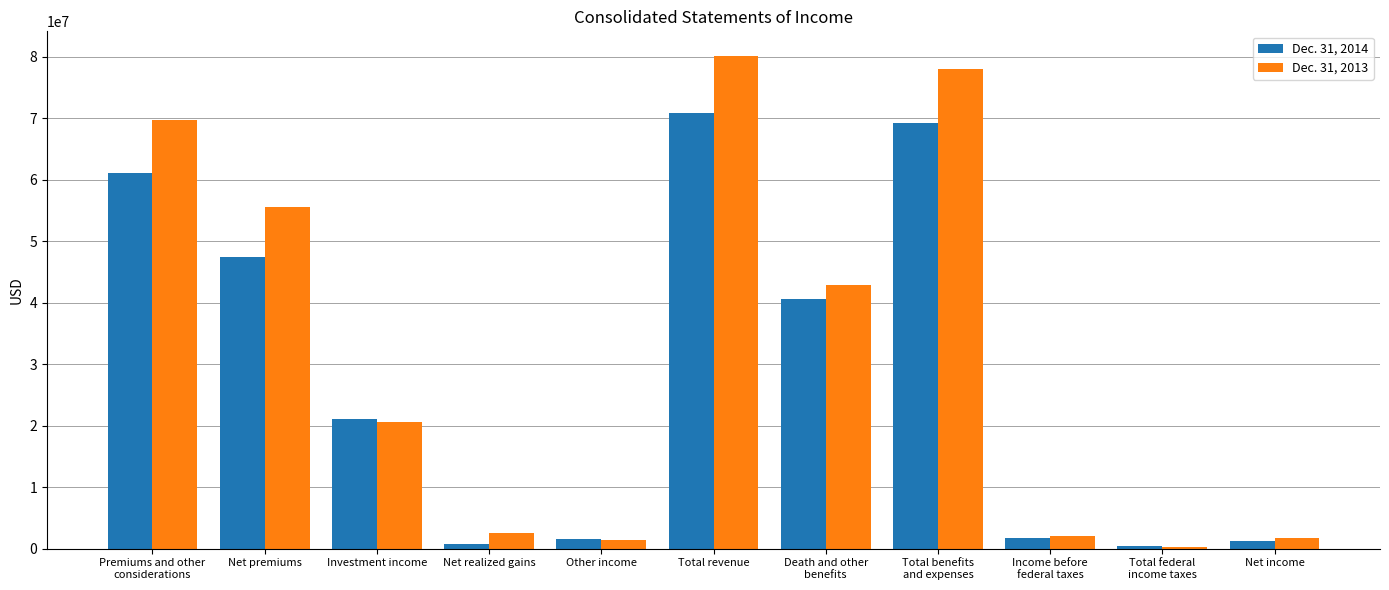

How many bars are there in each group?

2